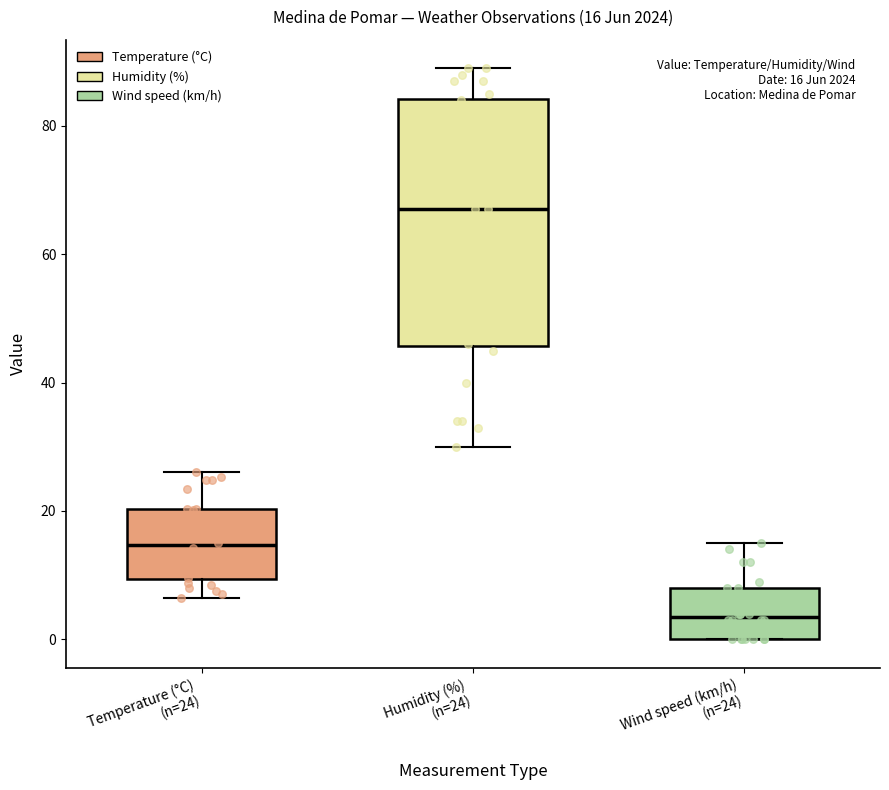

Which box has the lowest median line?

Wind speed (km/h) (n=24)